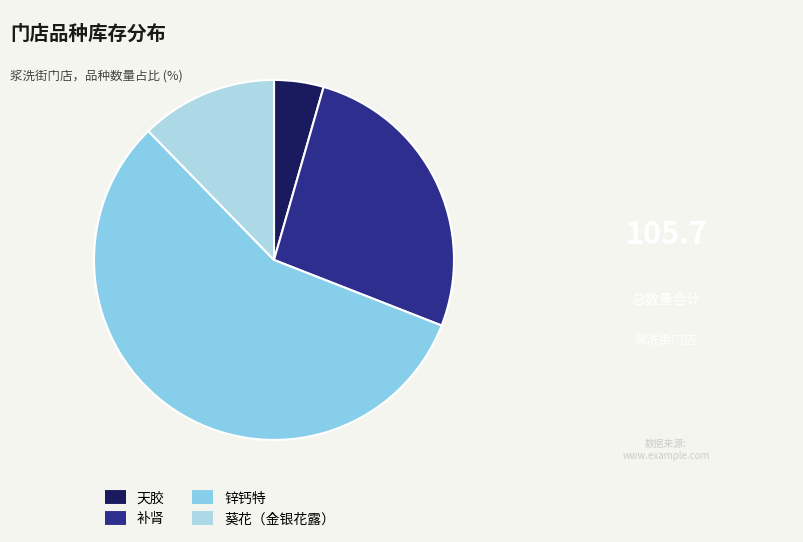

Do 补肾 and 天胶 together represent more than half of the pie?

No